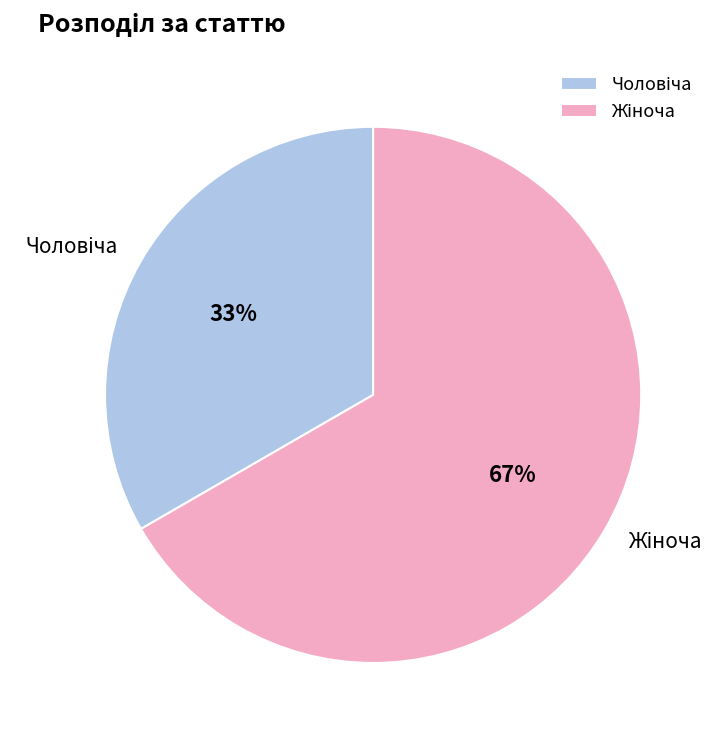

Is there any slice that represents more than half of the pie?

Yes